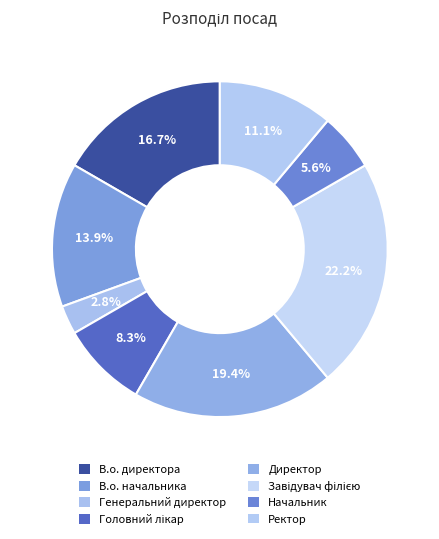

True or false: Ректор accounts for 11% of the total.

True